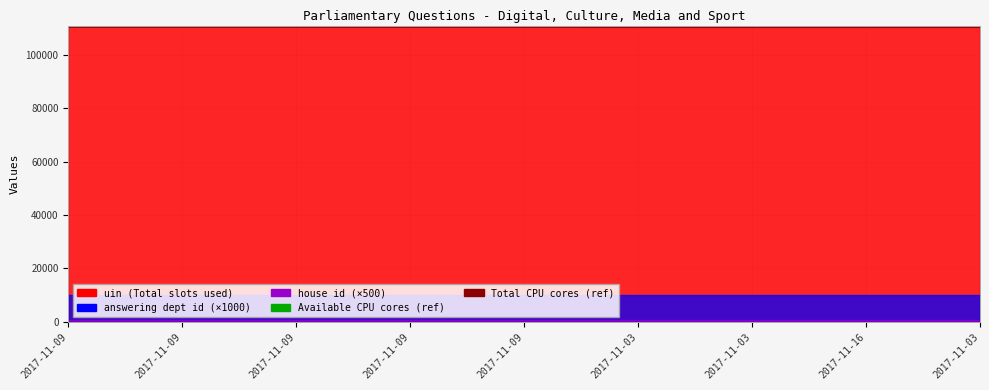

Which label corresponds to the smallest value in the chart?

2017-11-09